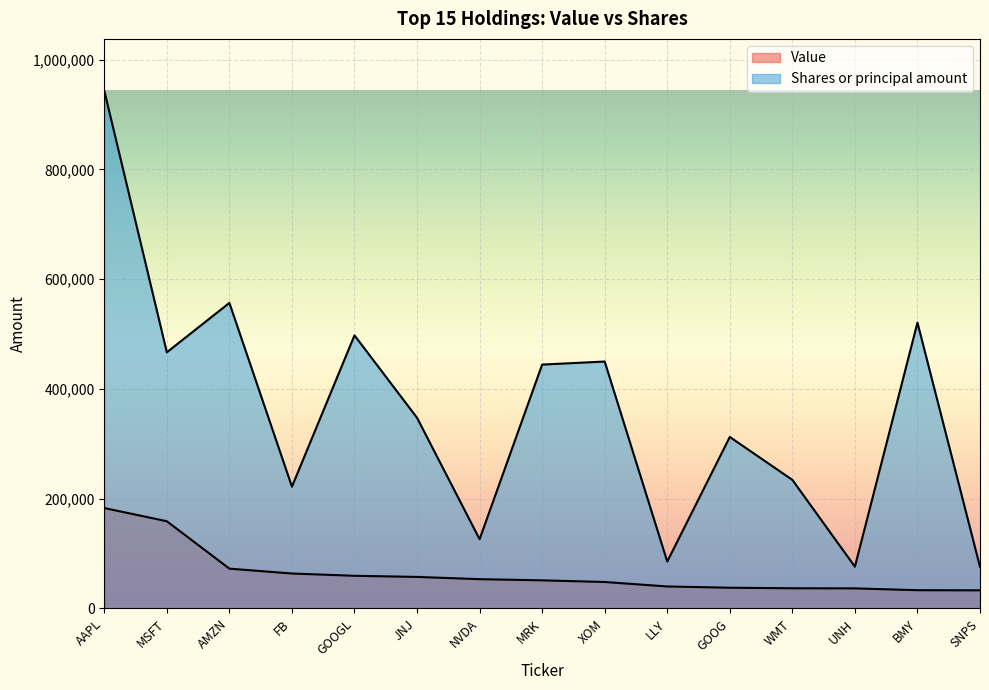

The value of Value at FB is 63713. True or false?

True